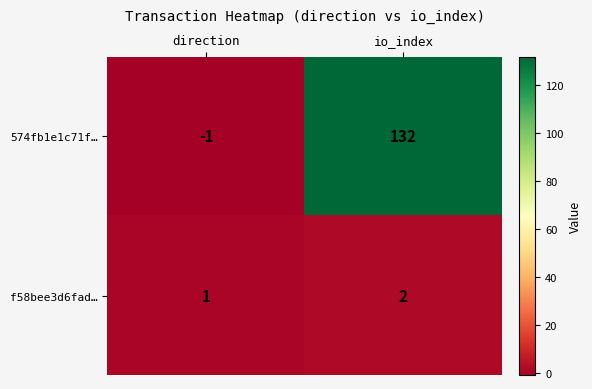

Reading left to right, extract all data points from this chart.

574fb1e1c71f…: direction=-1	io_index=132
f58bee3d6fad…: direction=1	io_index=2